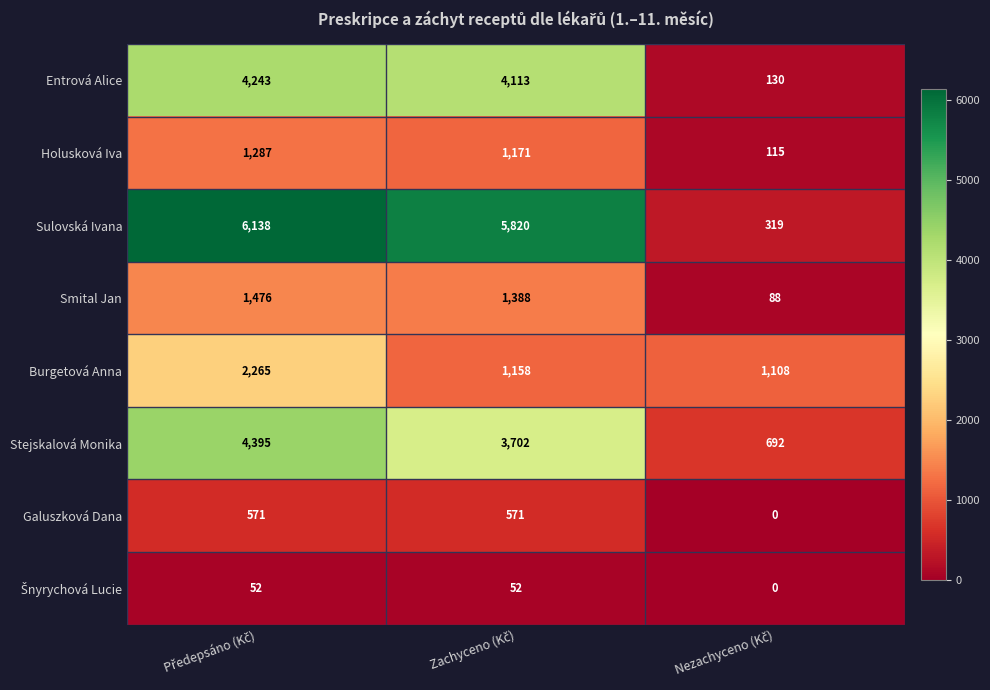

Which series has the largest total across all categories?

Sulovská Ivana